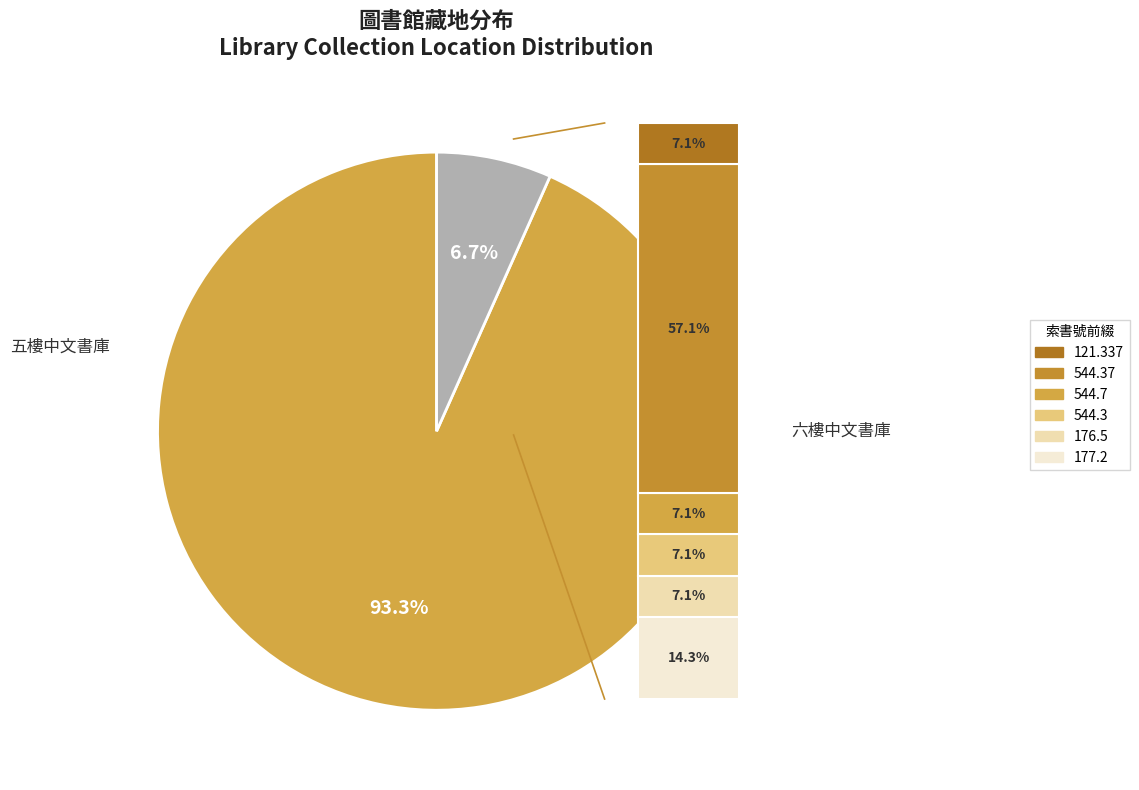

What is the total percentage of 六樓中文書庫 and 五樓中文書庫?

100.0%